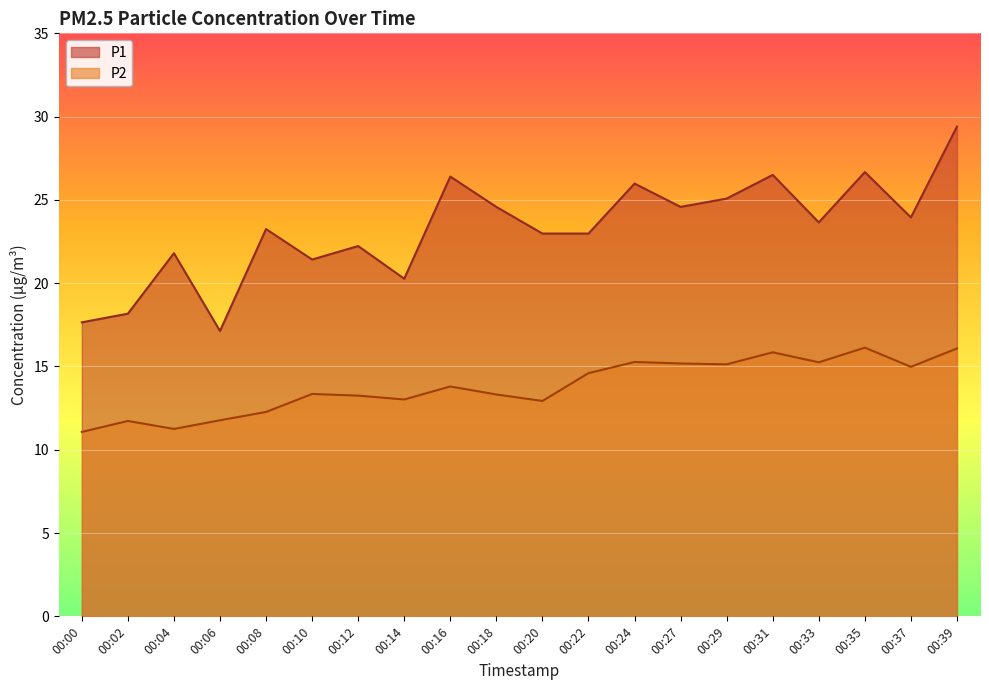

True or false: P1 and P2 cross at least once.

False